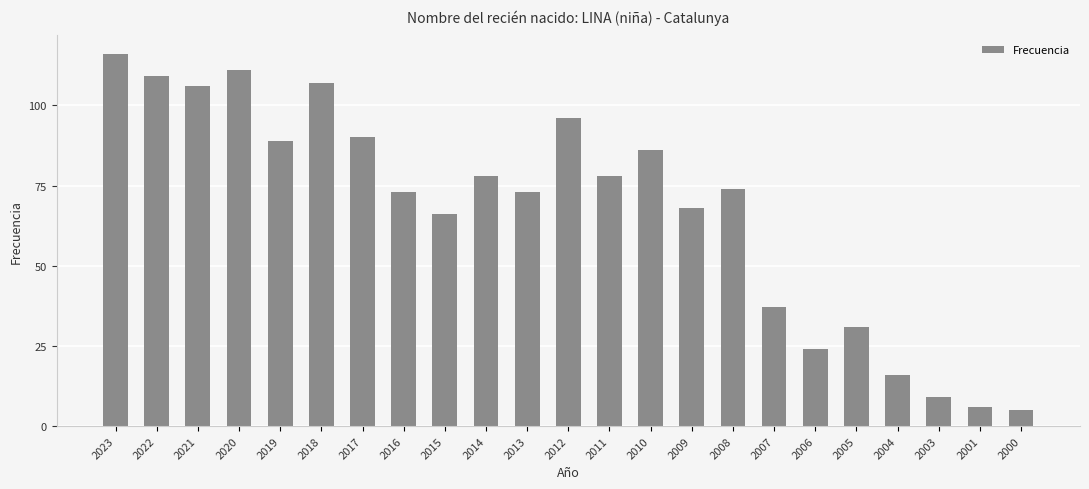

Count the number of categories in the chart.

23